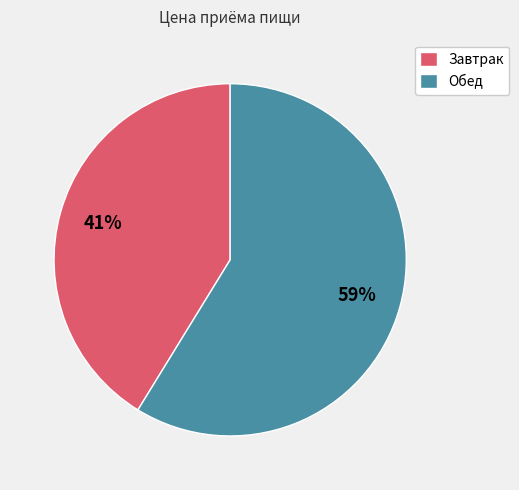

To the nearest percent, what portion does Обед represent?

59%